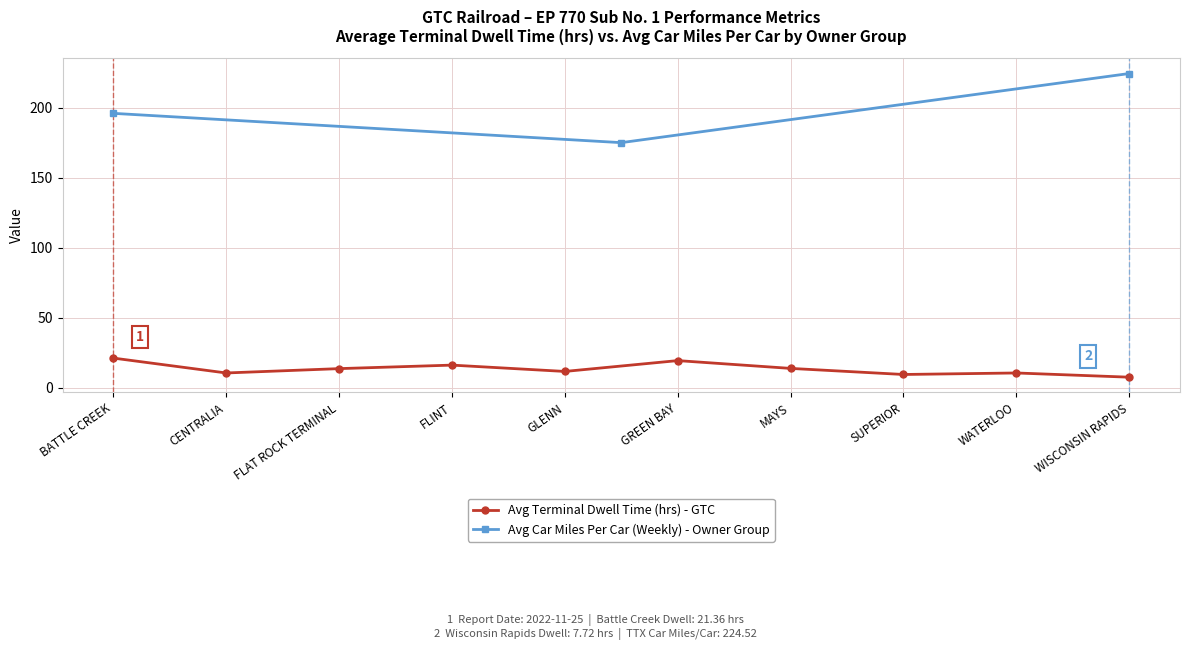

True or false: there are more than 1 points higher than both neighbors.

True